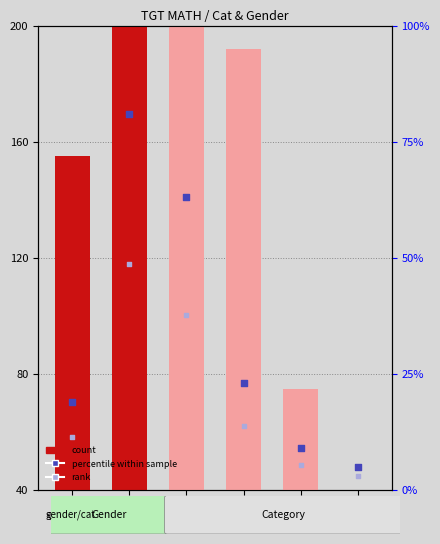

Which series reaches the maximum Y coordinate?

count